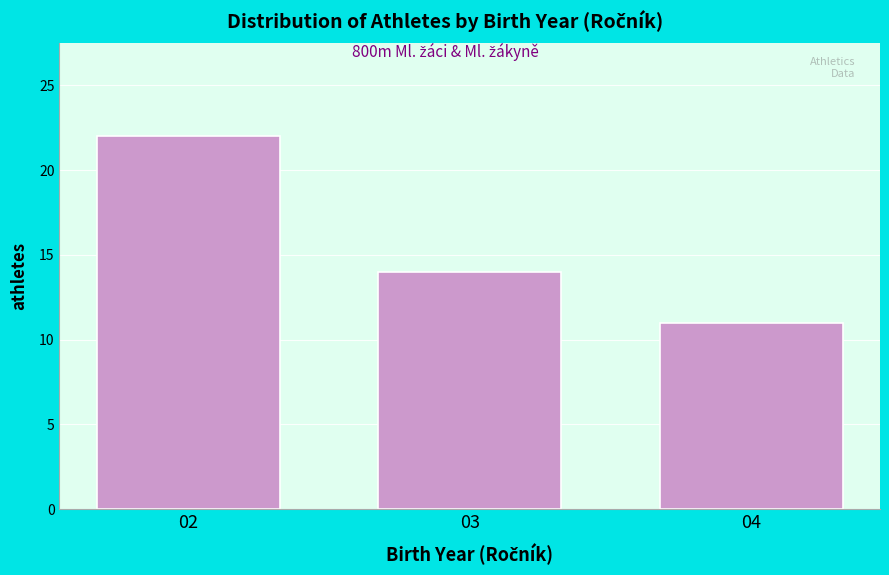

Reading right to left, transcribe all the data shown in this chart.

04=11	03=14	02=22